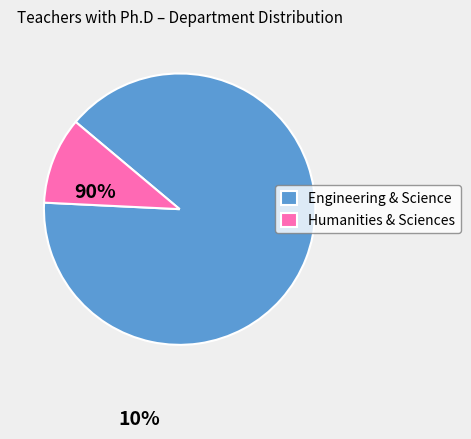

Rank the categories by value from lowest to highest.

Humanities & Sciences, Engineering & Science